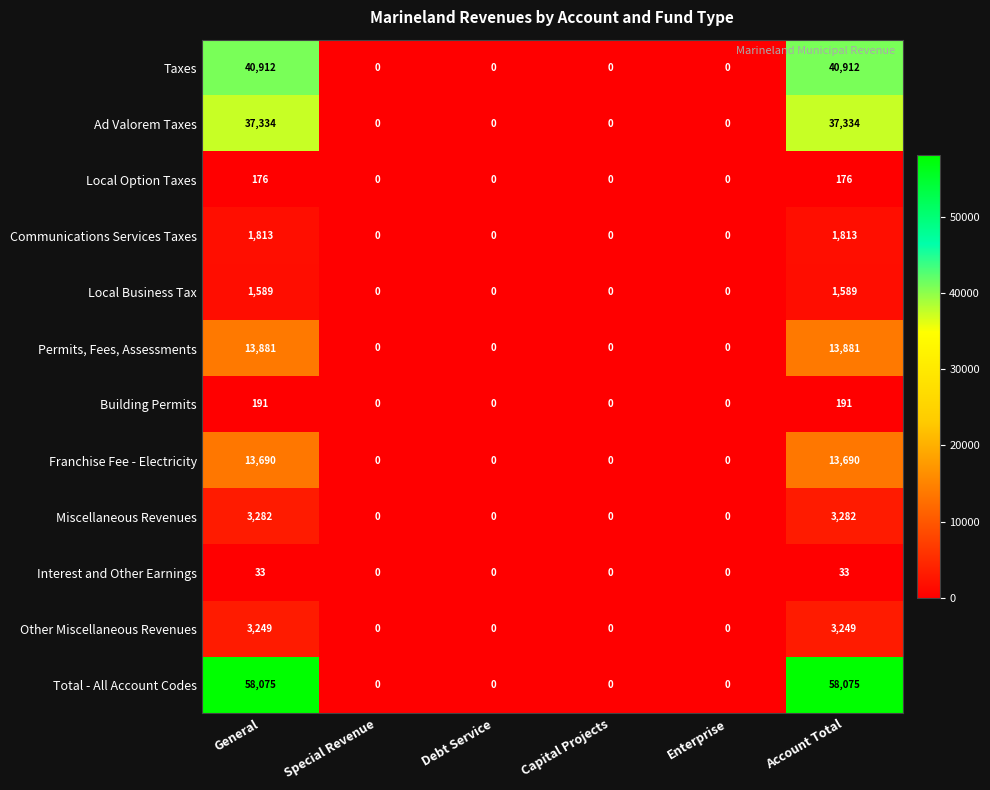

Is the value of Communications Services Taxes at Account Total greater than the value of Total - All Account Codes at Capital Projects?

Yes